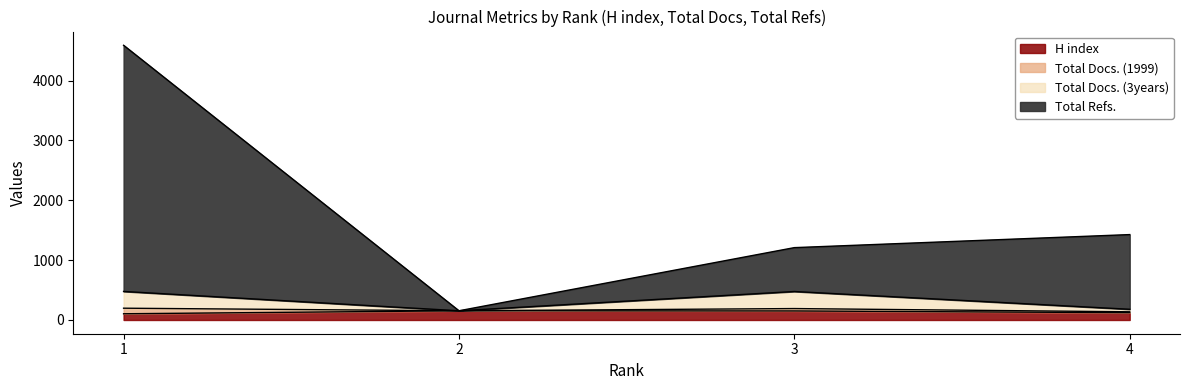

Read the Total Docs. (3years) value at 3, to the nearest 50.

500